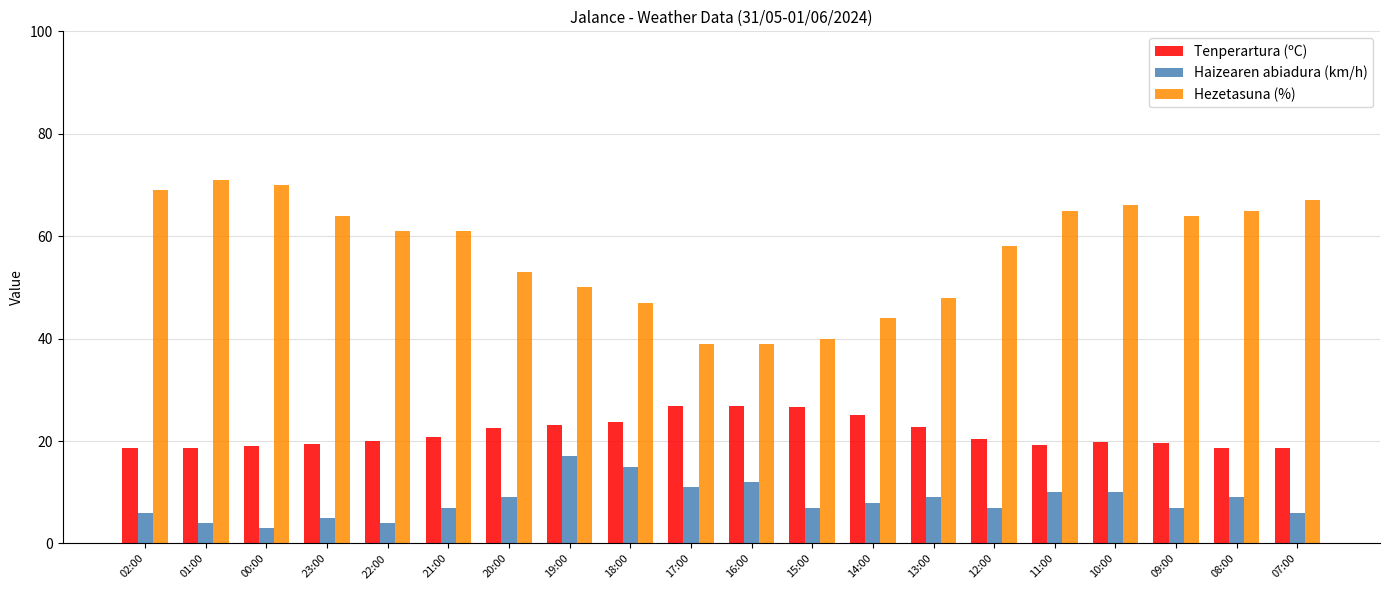

What is the spread (max minus min) of values at 12:00?

51.0